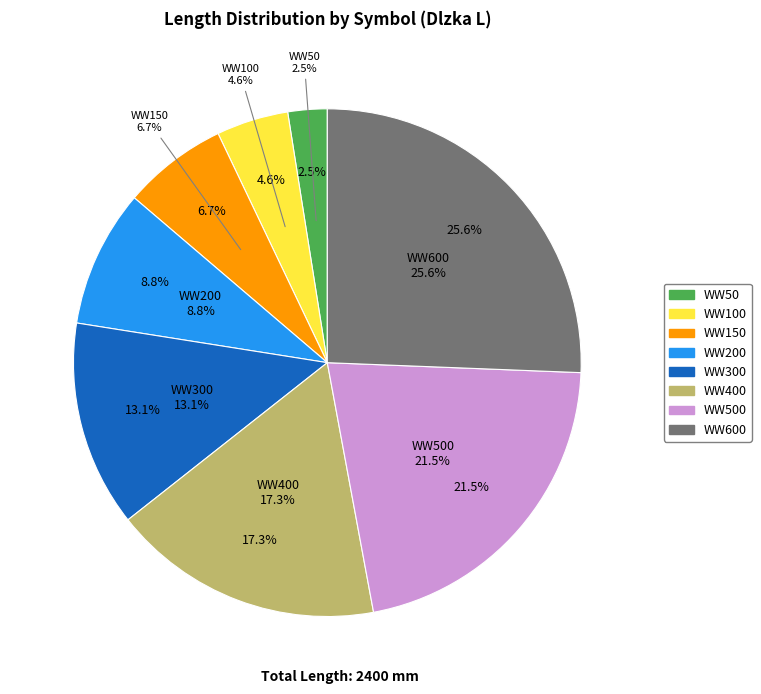

True or false: WW200 accounts for 14% of the total.

False